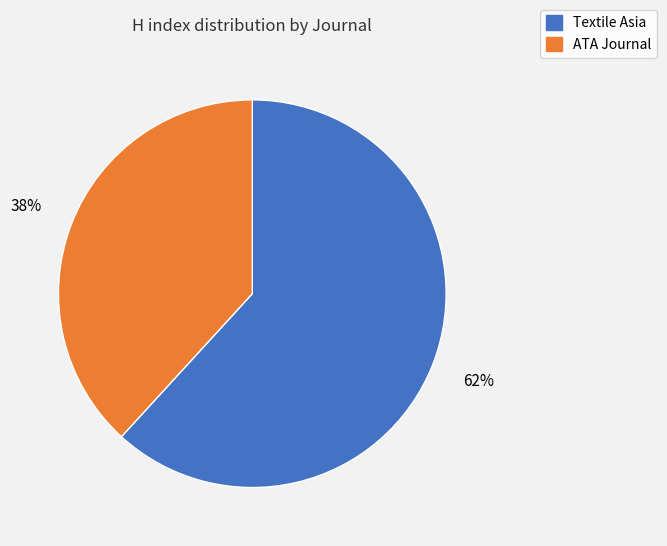

Which has a higher value, ATA Journal or Textile Asia?

Textile Asia